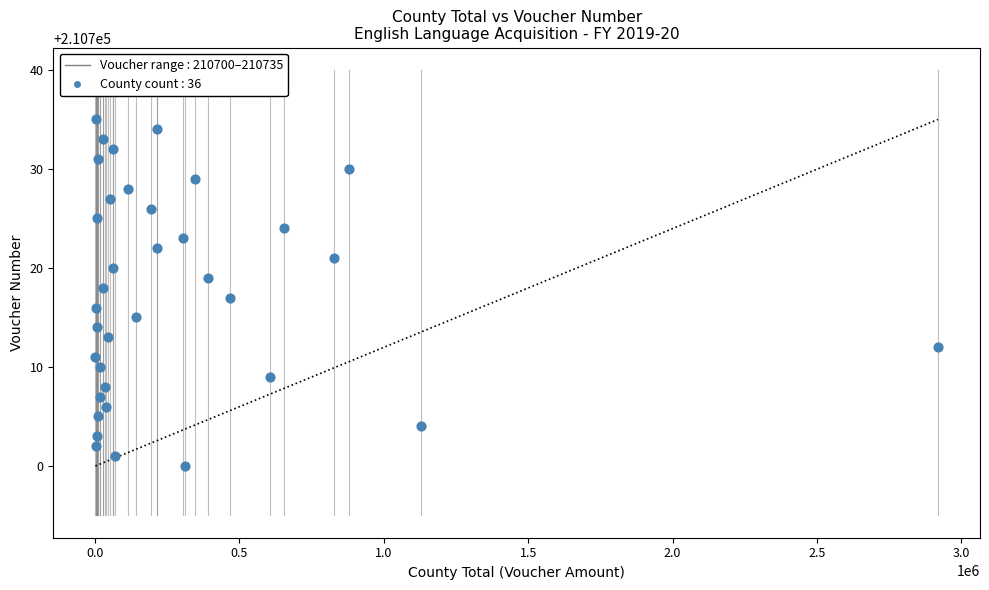

What is the range of Y values (max minus min)?

35